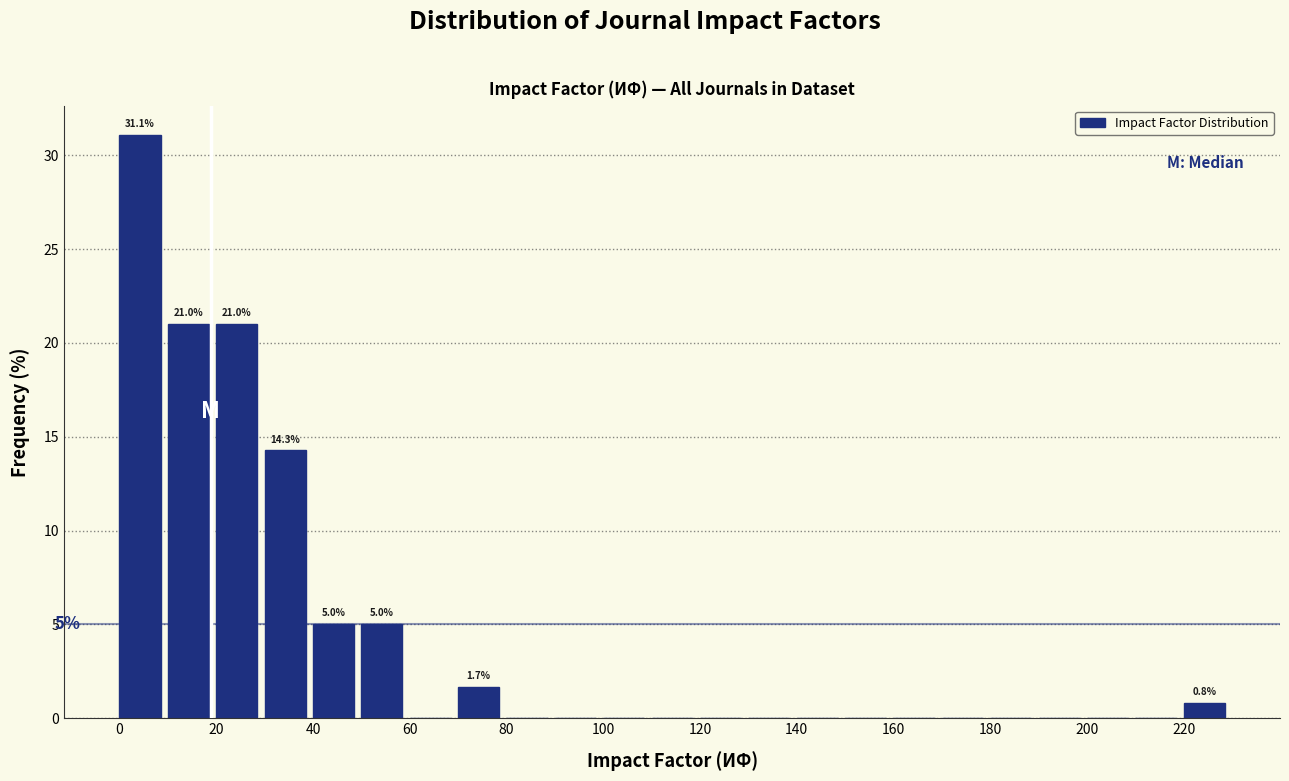

Which range on the x-axis has the tallest bar?

0 to 10